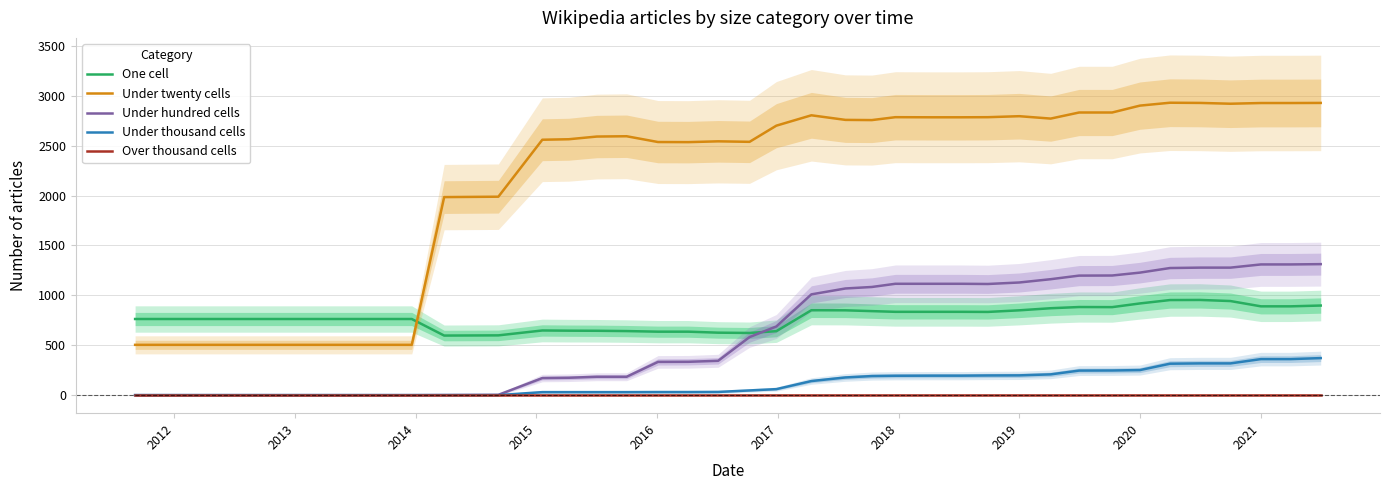

True or false: One cell and Over thousand cells cross at least once.

False